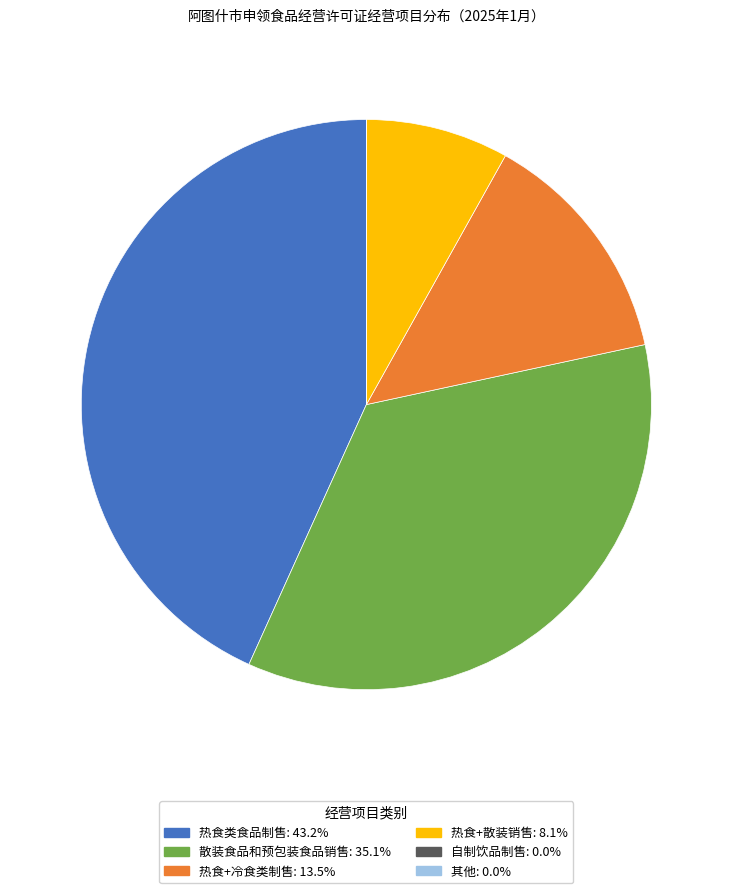

What is the ratio of the value at 散装食品和预包装食品销售: 35.1% to the value at 热食+冷食类制售: 13.5%?

2.6